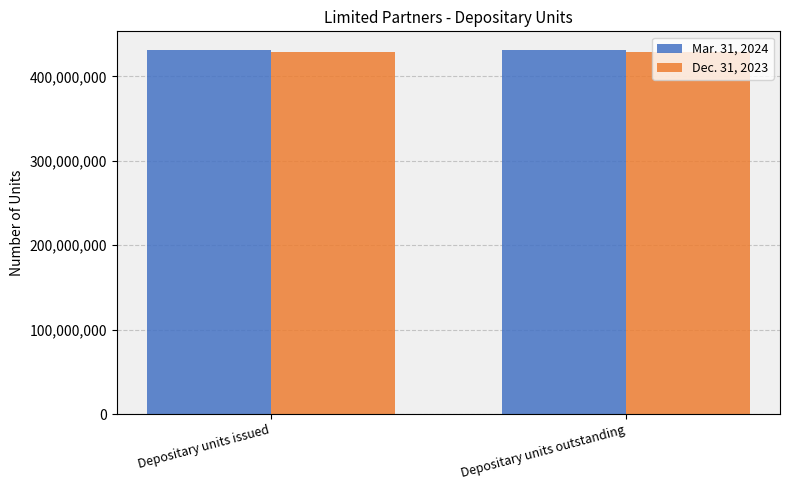

List the series in order of their peak value, lowest first.

Dec. 31, 2023, Mar. 31, 2024